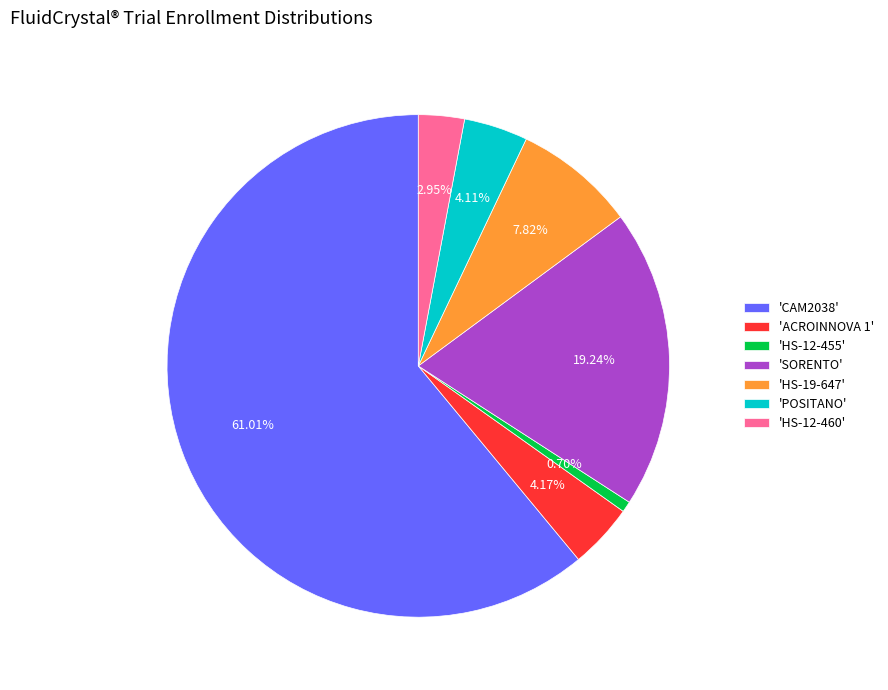

Is there any slice that represents more than half of the pie?

Yes